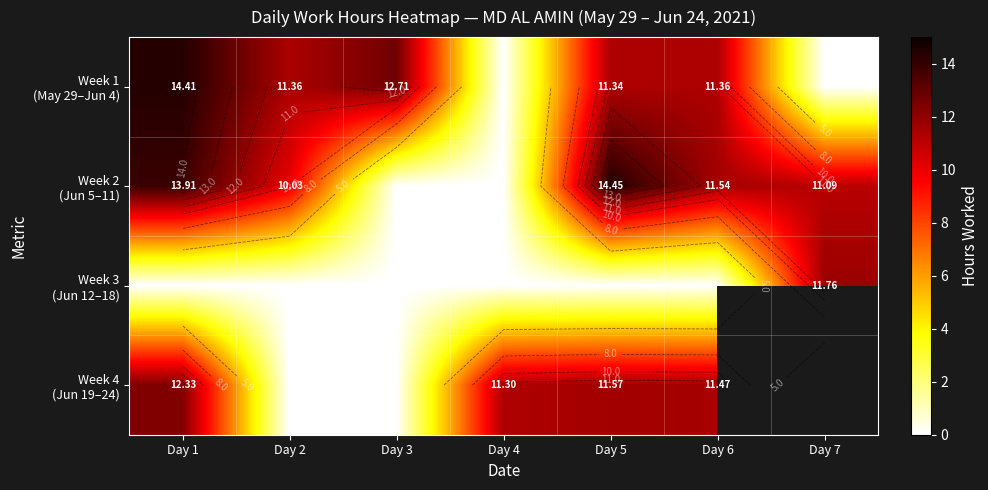

At which category does the chart reach its peak across all series?

Day 5